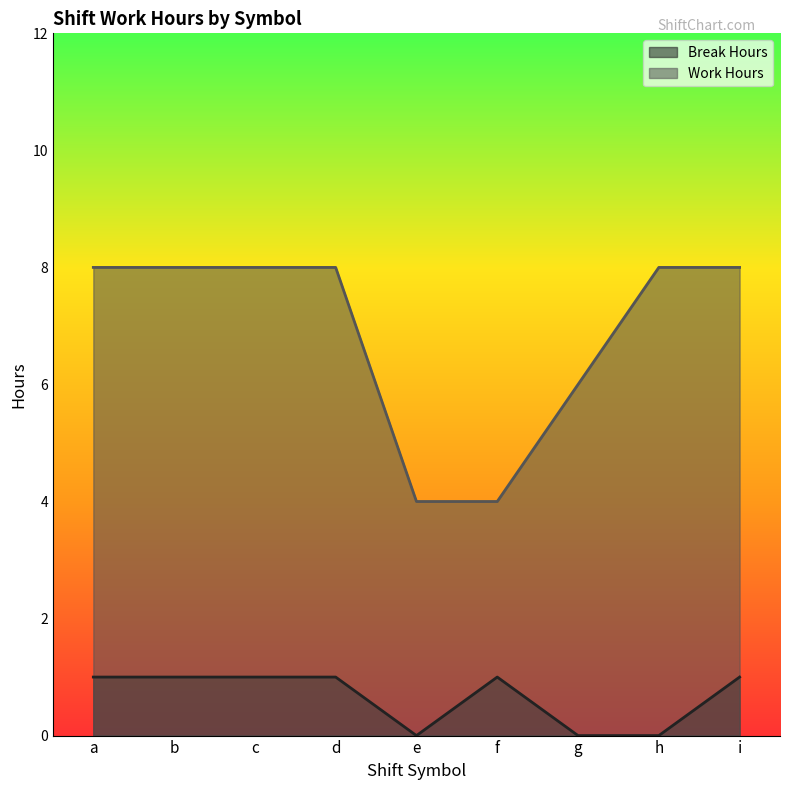

What is the difference between the maximum and second lowest values in the Break Hours series?

1